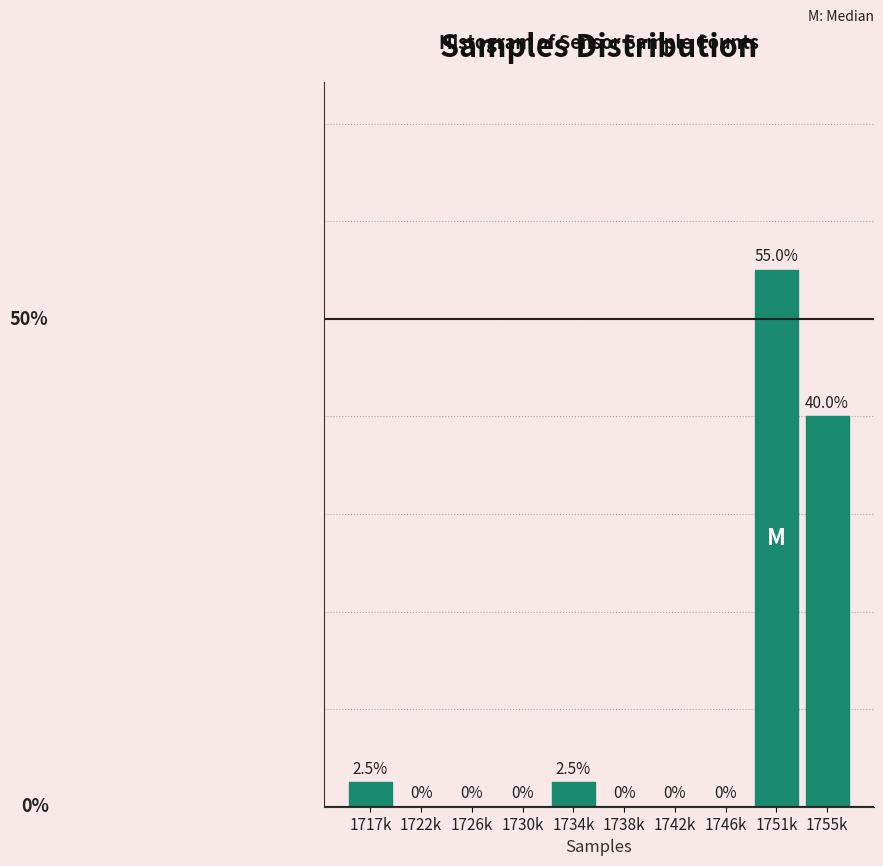

Which label corresponds to the largest value in the chart?

1751k